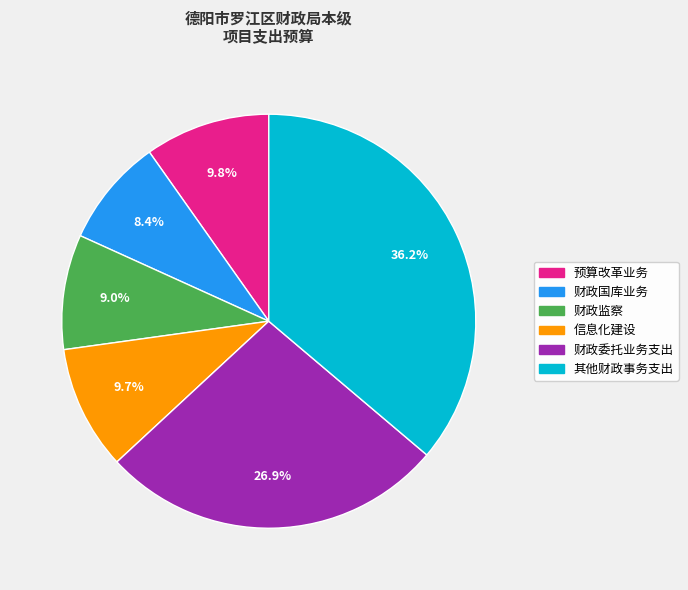

What percentage is the 财政国库业务 slice, to the nearest percent?

8%